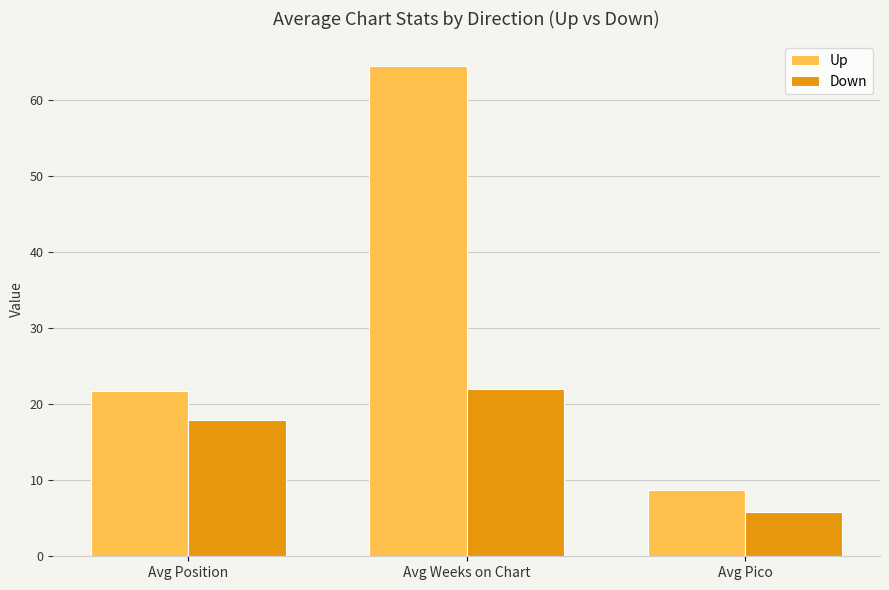

Where does the Up series first go above 21?

Avg Position